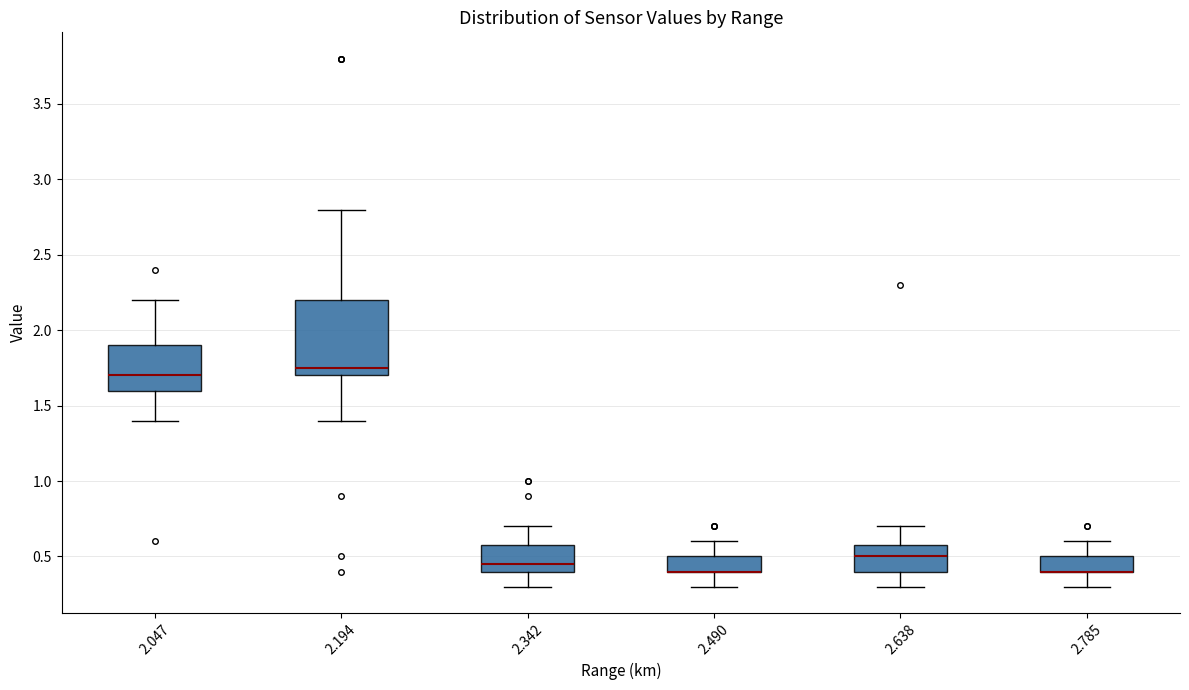

Reading left to right, transcribe this box plot: for each box, give where its median line is, the range the box spans, and where its two whiskers end, as read against the y-axis. The values are not printed on the chart, so give them approximately, as read against the axis.

2.047: median 1.70, box 1.60 to 1.90, whiskers 1.40 to 2.20
2.194: median 1.75, box 1.70 to 2.20, whiskers 1.40 to 2.80
2.342: median 0.45, box 0.40 to 0.60, whiskers 0.30 to 0.70
2.490: median 0.40 (drawn on the box's lower edge), box 0.40 to 0.50, whiskers 0.30 to 0.60
2.638: median 0.50, box 0.40 to 0.60, whiskers 0.30 to 0.70
2.785: median 0.40 (drawn on the box's lower edge), box 0.40 to 0.50, whiskers 0.30 to 0.60